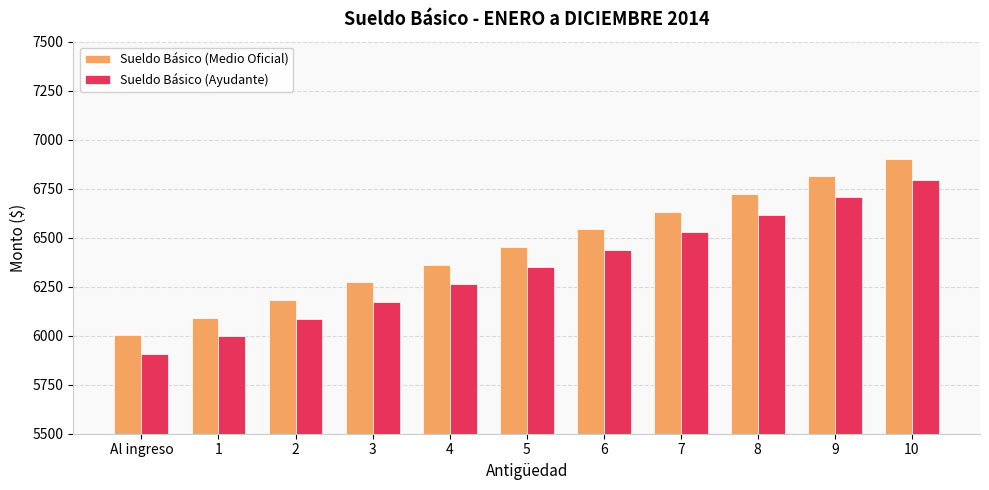

What position from the right is 7?

4